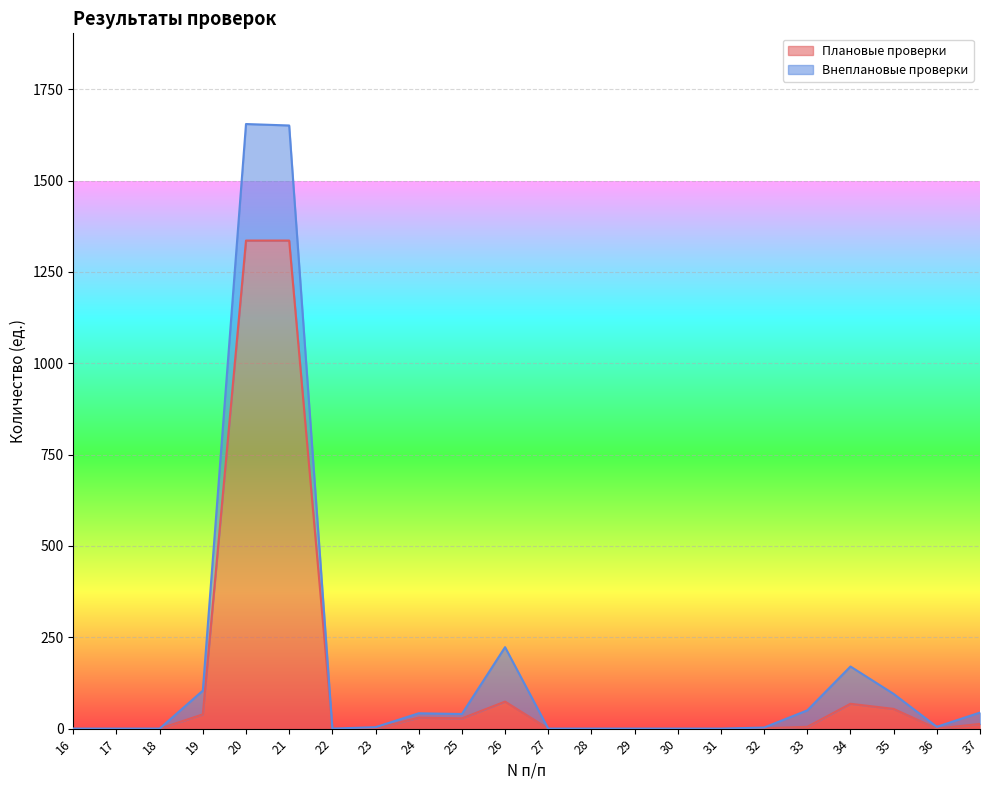

Which has a higher value, 31 or 16?

31